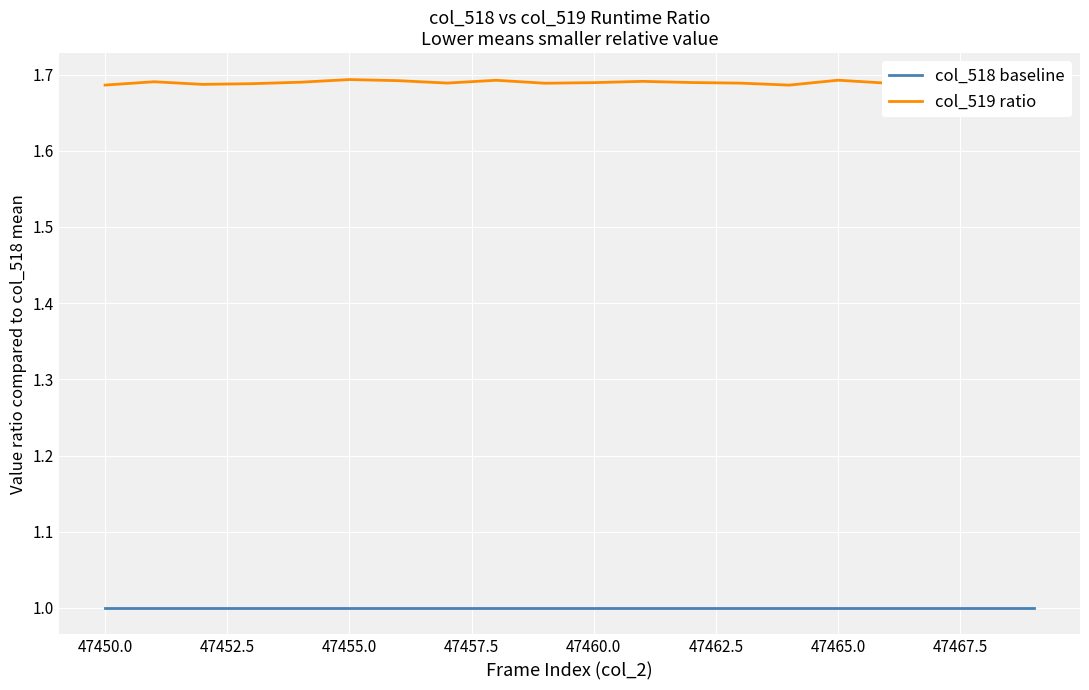

What is the smallest value displayed?

1.0